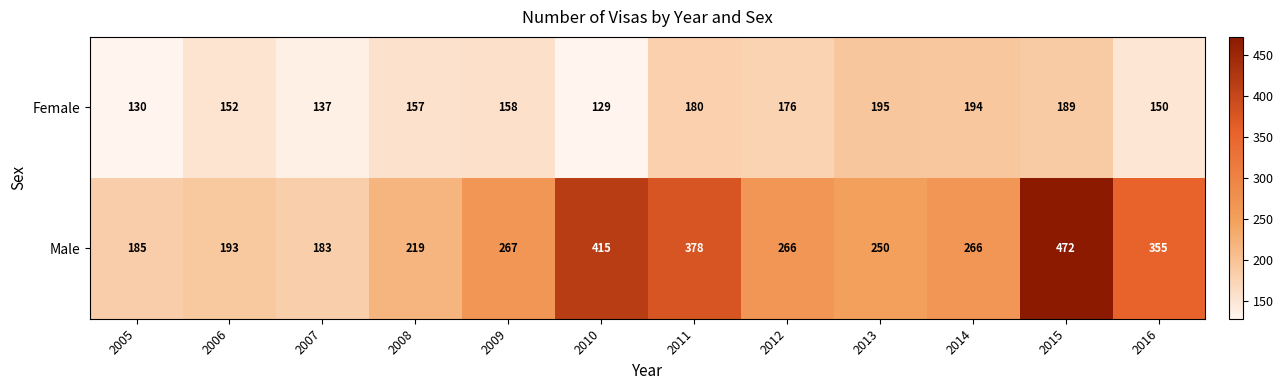

What is the difference between the second highest and second lowest values in the Female series?

64